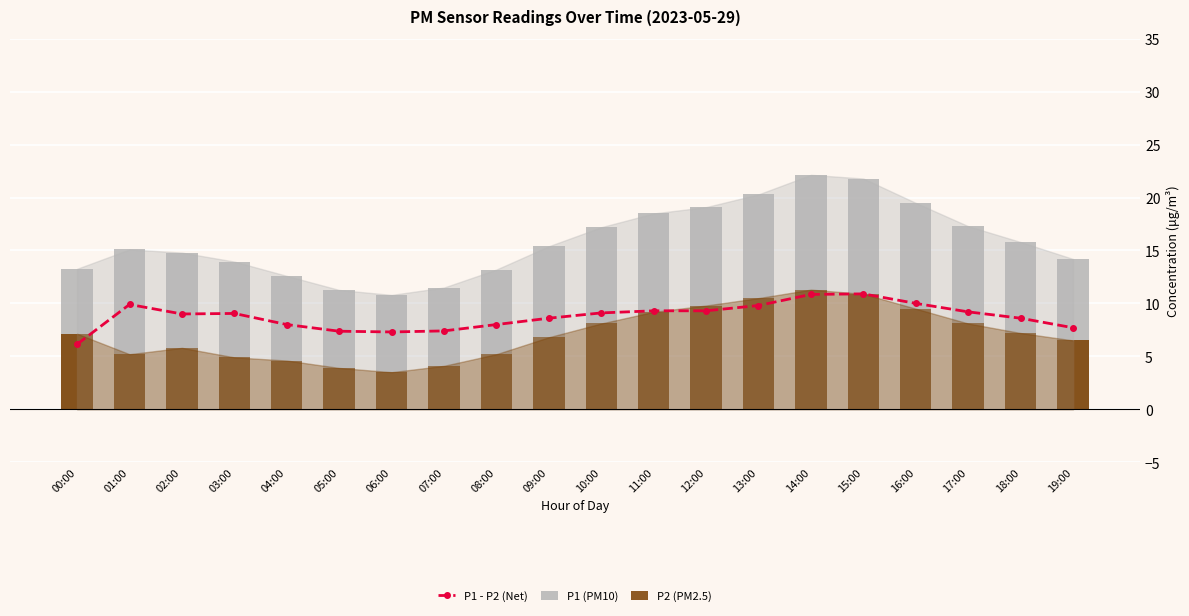

What is the difference between the P2 (PM2.5) values at 14:00 and 06:00?

7.8